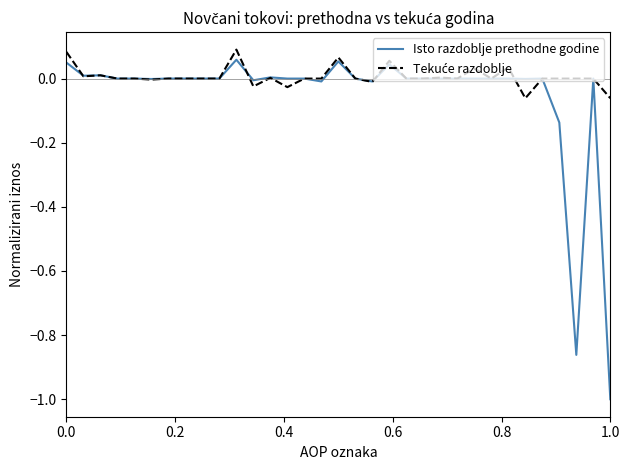

What is the minimum value shown in the chart?

-1.0